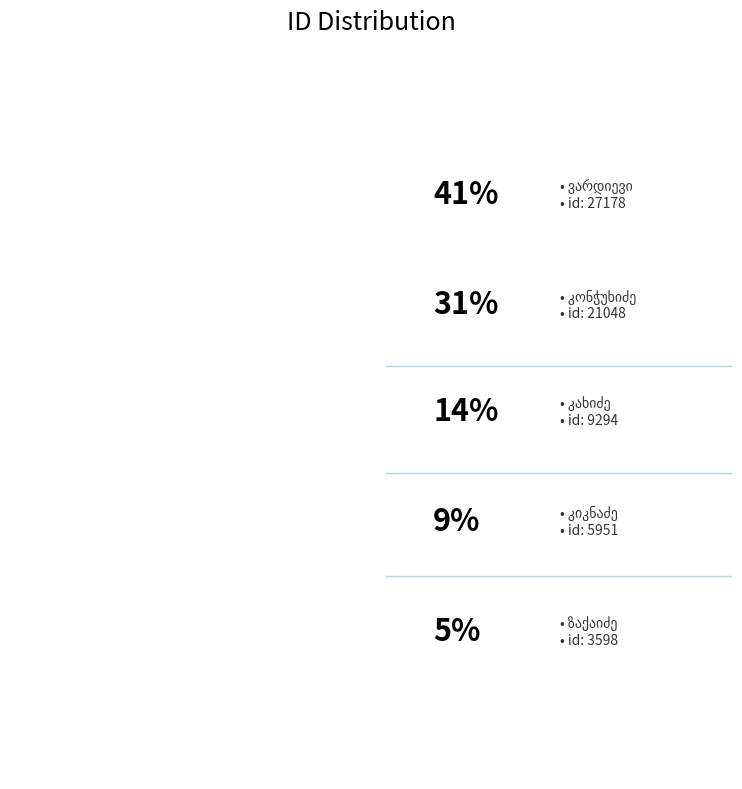

What is the change in value from ალექსანდრე გრიგოლის ძე ზაქაიძე to იაკობ გრიგოლის ძე ვარდიევი?

+23580